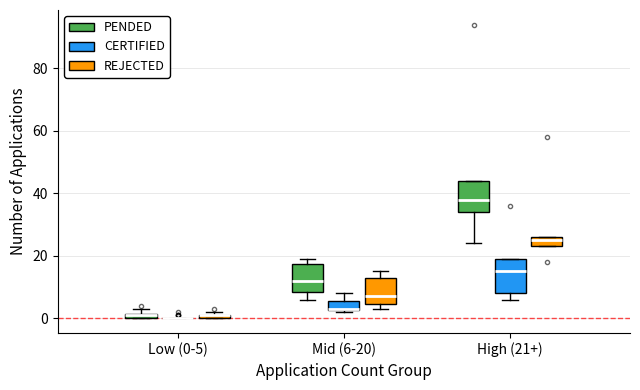

Where is the upper edge of the box for High (21+) (PENDED) on the y-axis? The values are not printed on the chart, so give them approximately, as read against the axis.

44